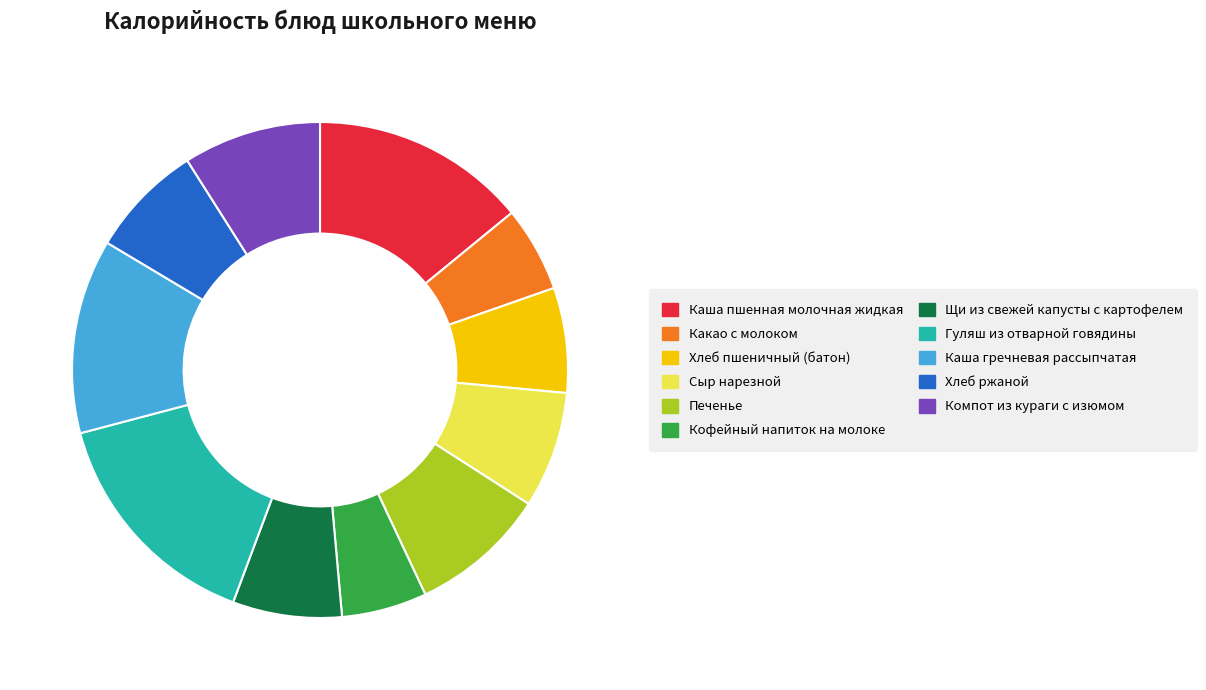

Does Щи из свежей капусты с картофелем account for over 50% of the chart?

No